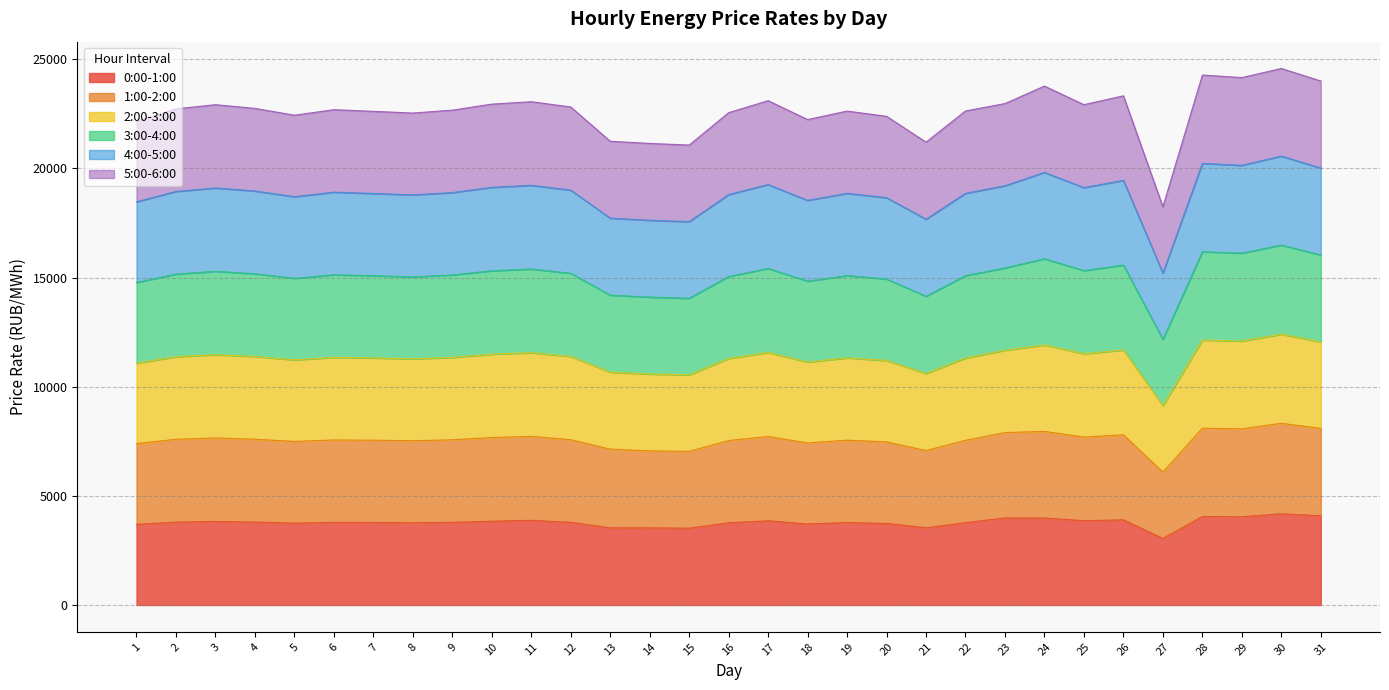

What is the maximum value for 0:00-1:00?

4180.0